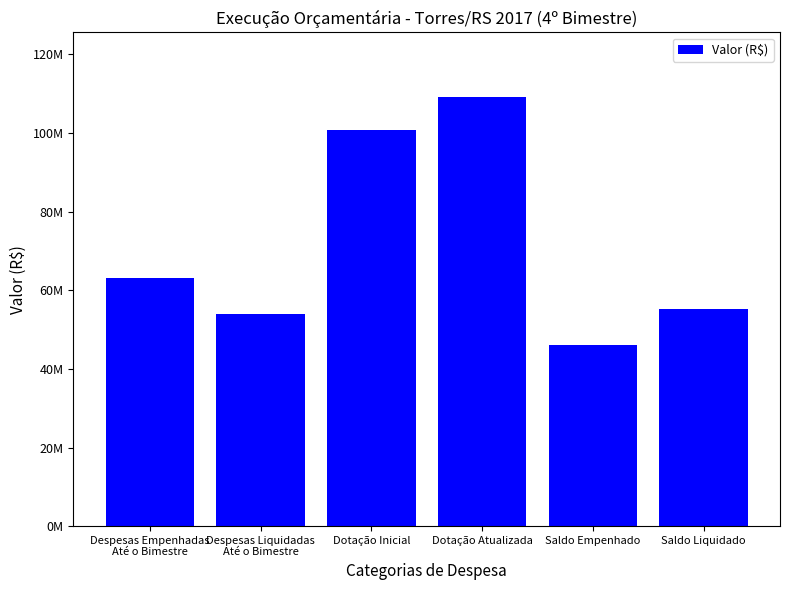

The value at Dotação Atualizada is 109214298.9. True or false?

True